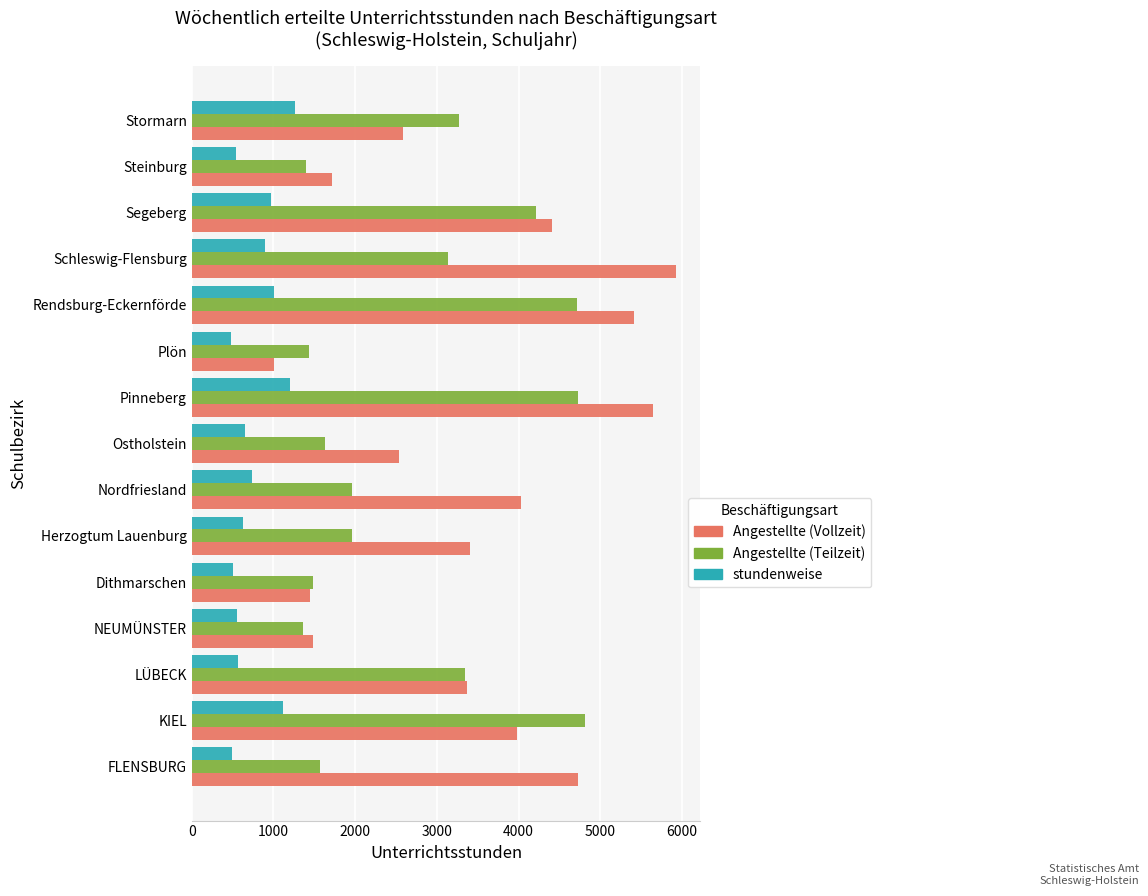

Which category has the lowest value in the Angestellte (Vollzeit) series?

Plön